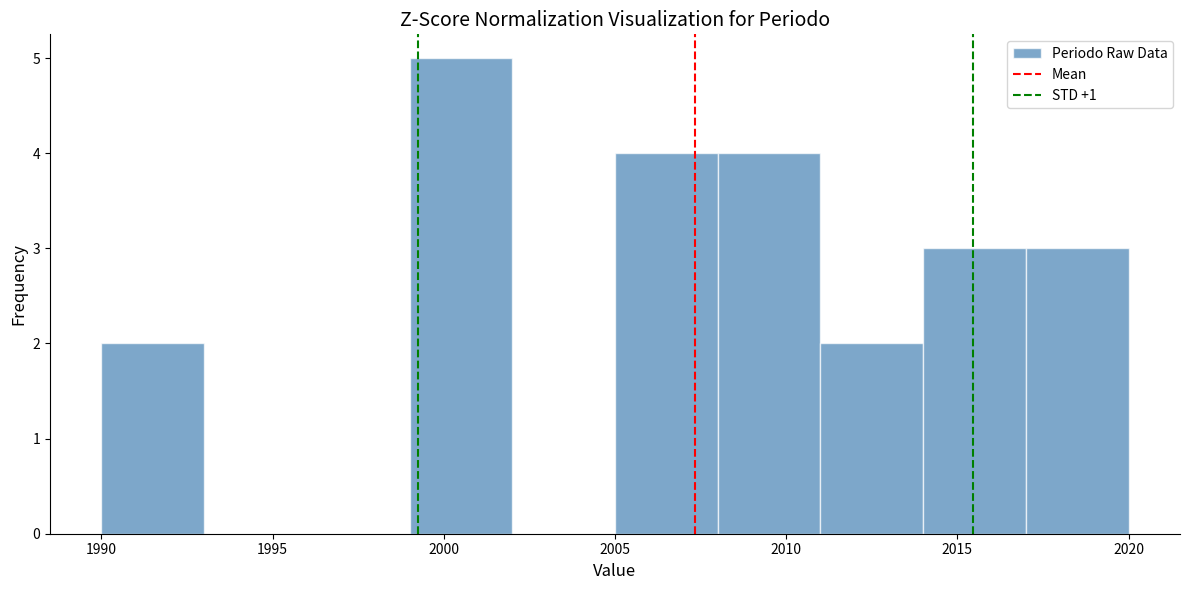

Reading left to right, transcribe this chart: for each bar, give the range it covers on the x-axis and its height. The values are not printed on the chart, so give them approximately, as read against the axis.

1990 to 1993: 2
1993 to 1996: 0
1996 to 1999: 0
1999 to 2002: 5
2002 to 2005: 0
2005 to 2008: 4
2008 to 2011: 4
2011 to 2014: 2
2014 to 2017: 3
2017 to 2020: 3